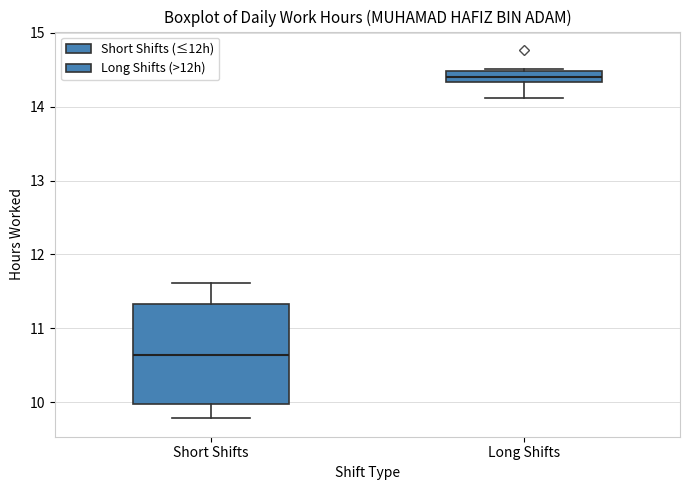

Which box is the tallest, from its lower edge to its upper edge?

Short Shifts